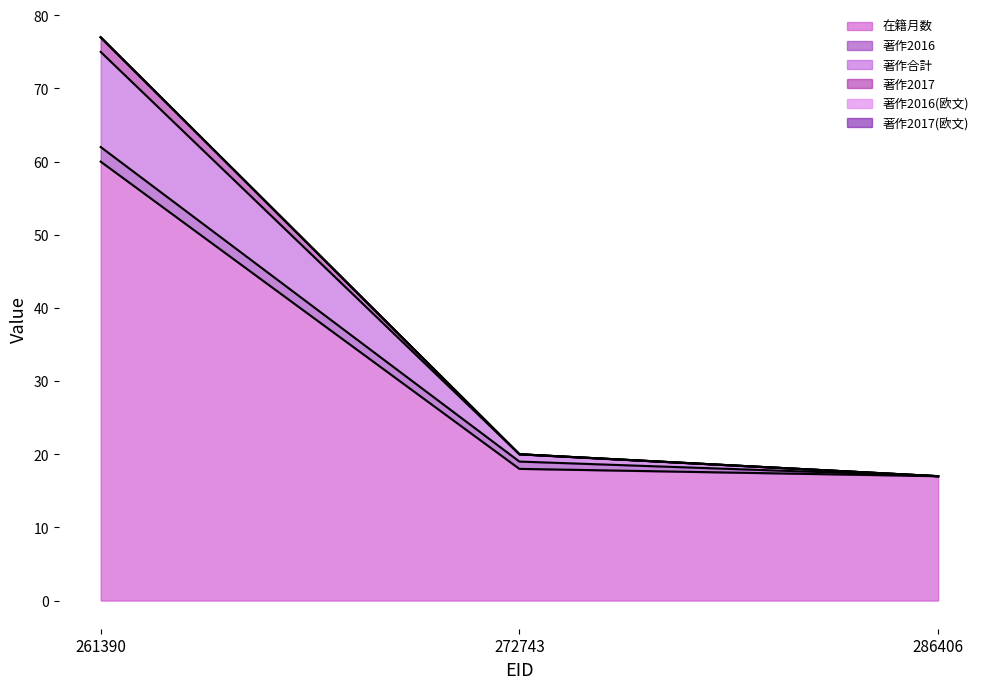

What is the minimum value shown in the chart?

17